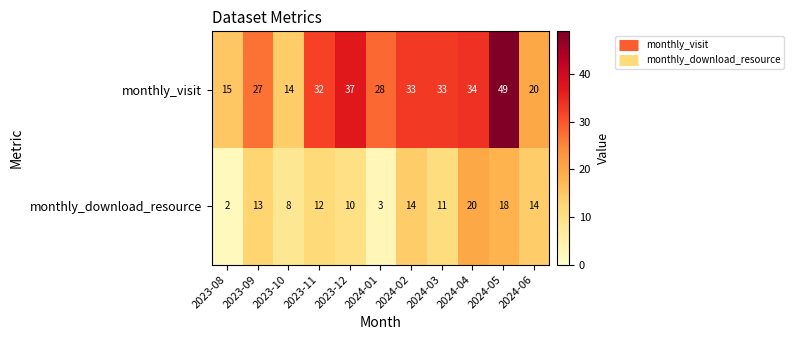

What is the difference between the maximum and minimum values in the monthly_visit series?

35